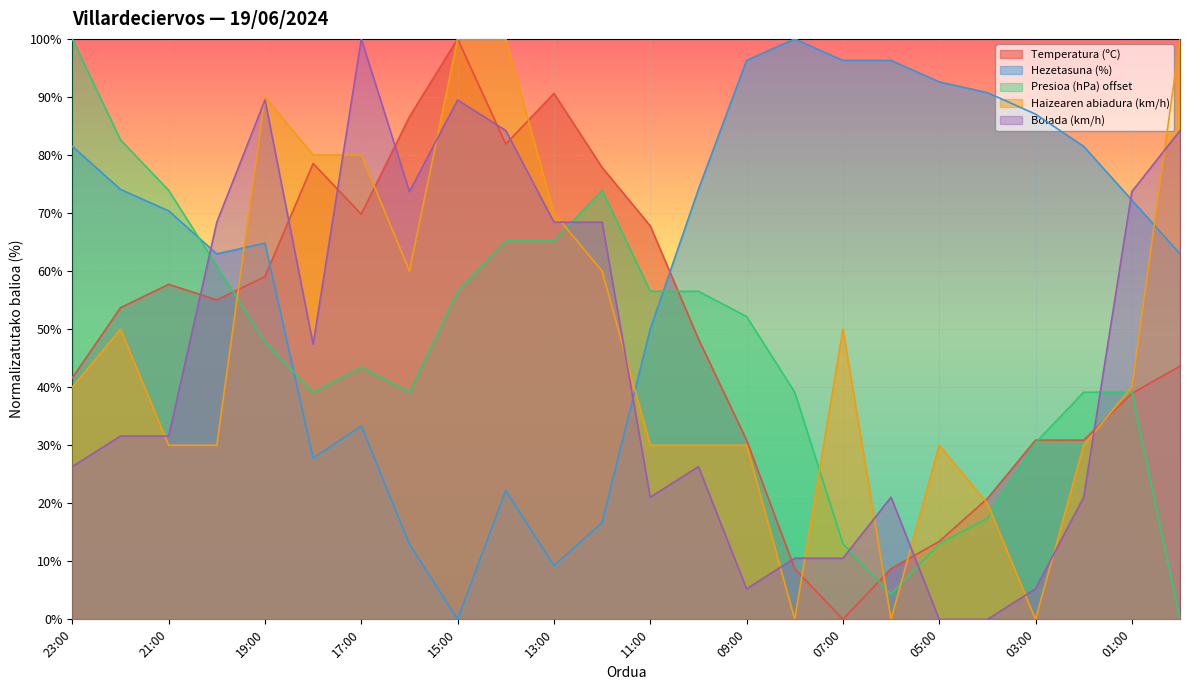

How many lines are shown in the chart?

5